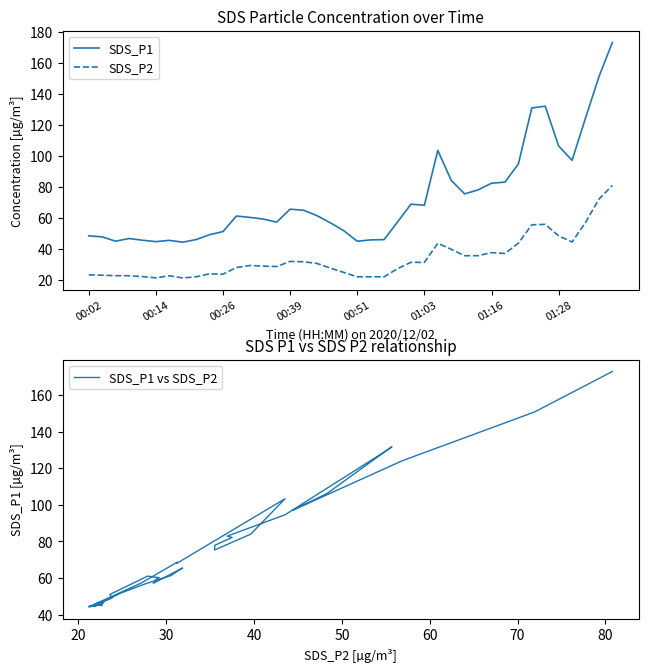

Does the chart display data point markers on the line(s)?

No